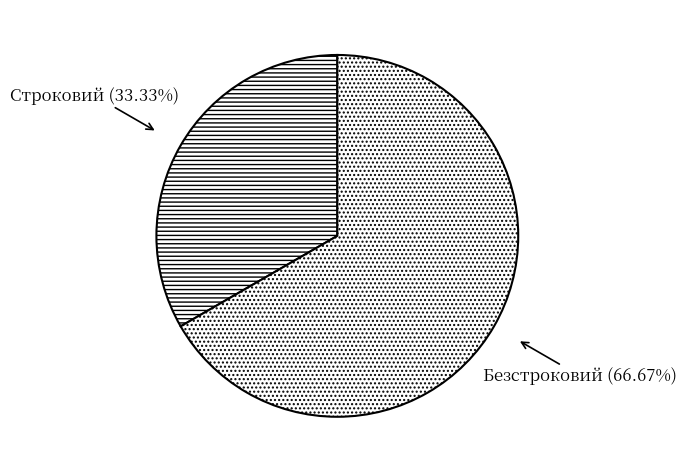

Between Безстроковий and Строковий, which is larger?

Безстроковий